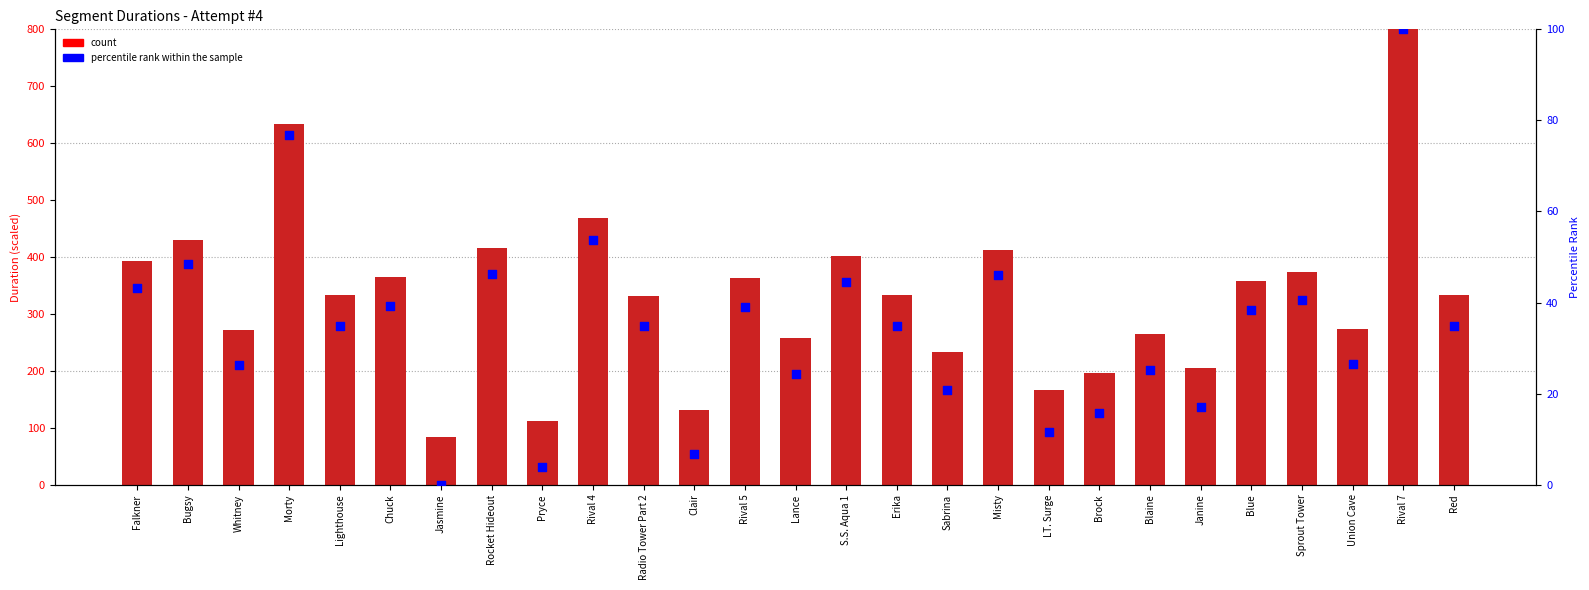

Which series contains the lowest Y value?

percentile rank within the sample